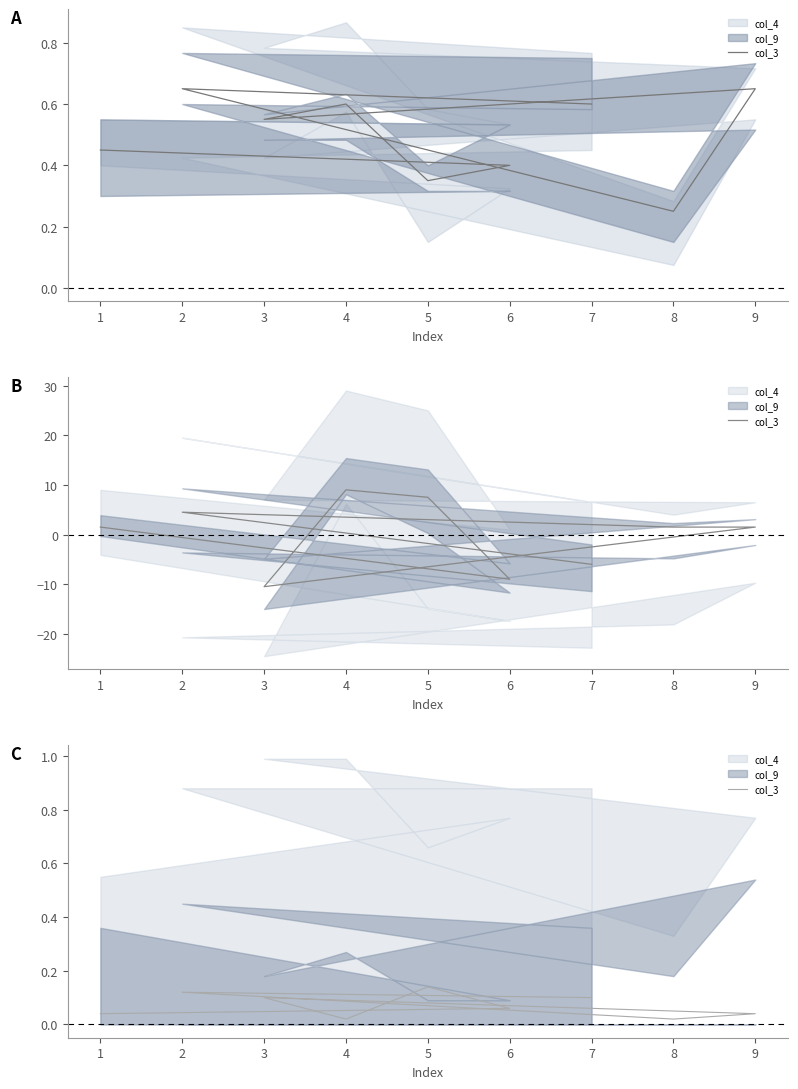

Count the values in the range 0 to 1.

9